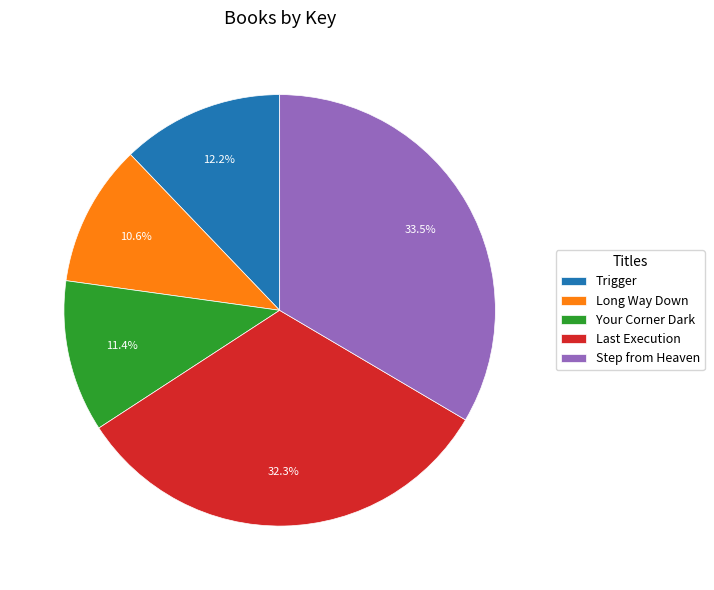

Between Step from Heaven and Your Corner Dark, which is larger?

Step from Heaven